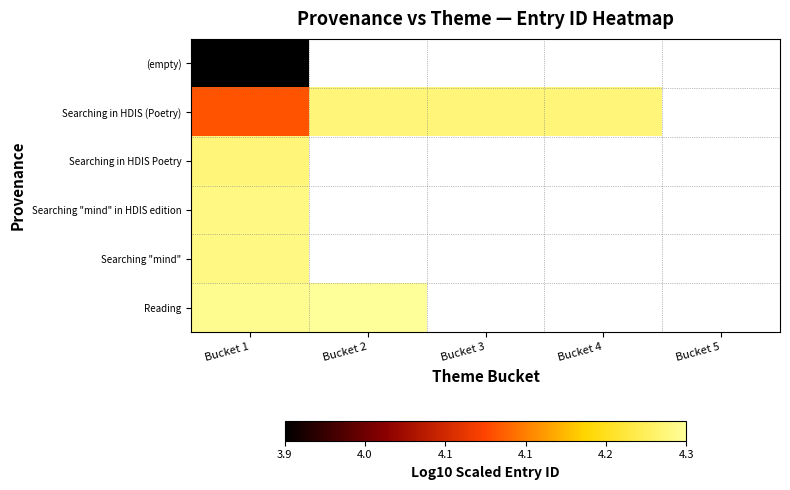

The value of Searching in HDIS (Poetry) at Bucket 3 is 4.2. True or false?

True